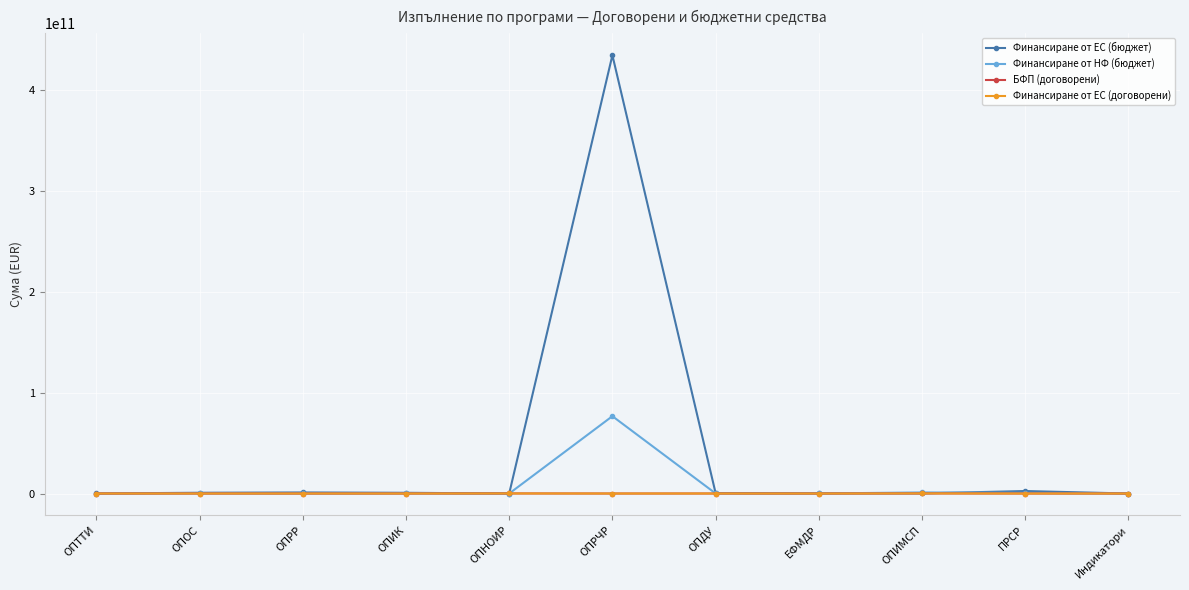

True or false: БФП (договорени) has more than 0 interior local peaks.

True